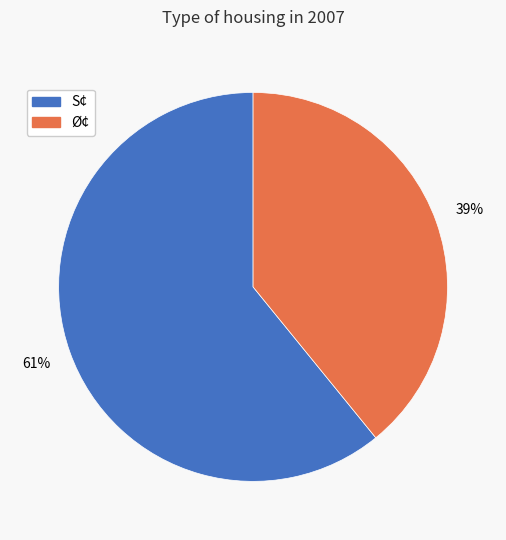

How many slices are in this pie chart?

2